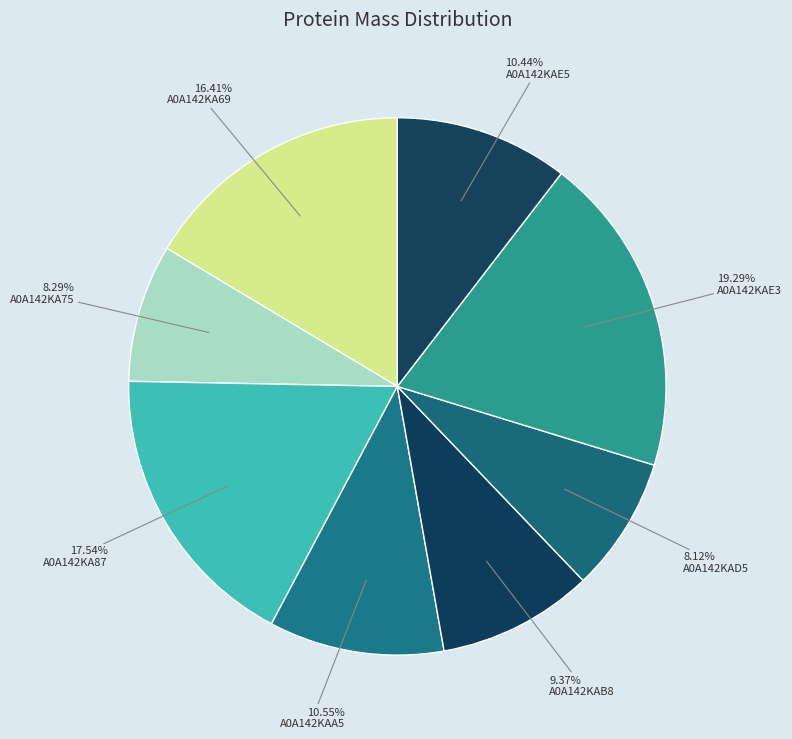

What is the total percentage of A0A142KAD5 and A0A142KA87?

25.7%